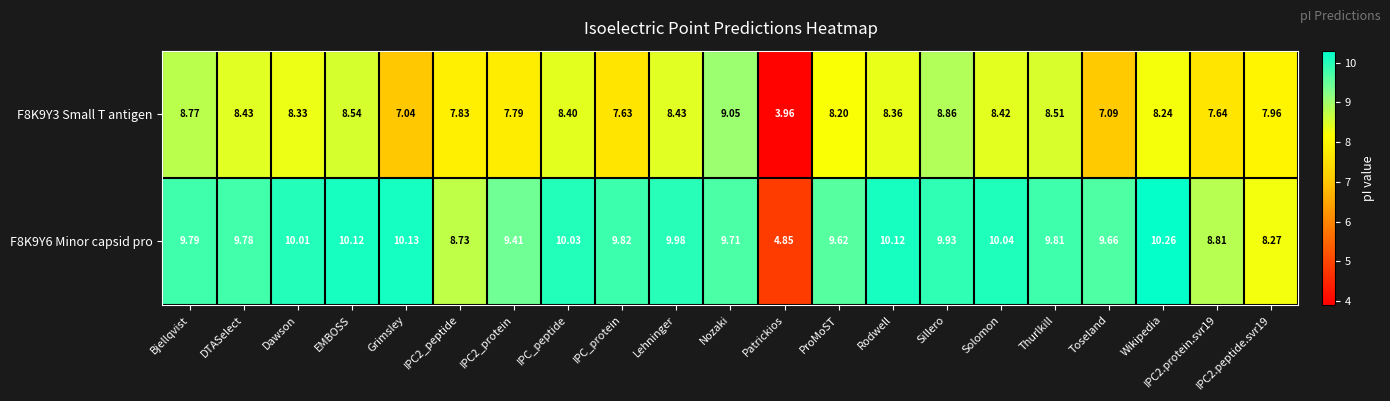

At which label does F8K9Y6 Minor capsid pro first exceed 9?

Bjellqvist